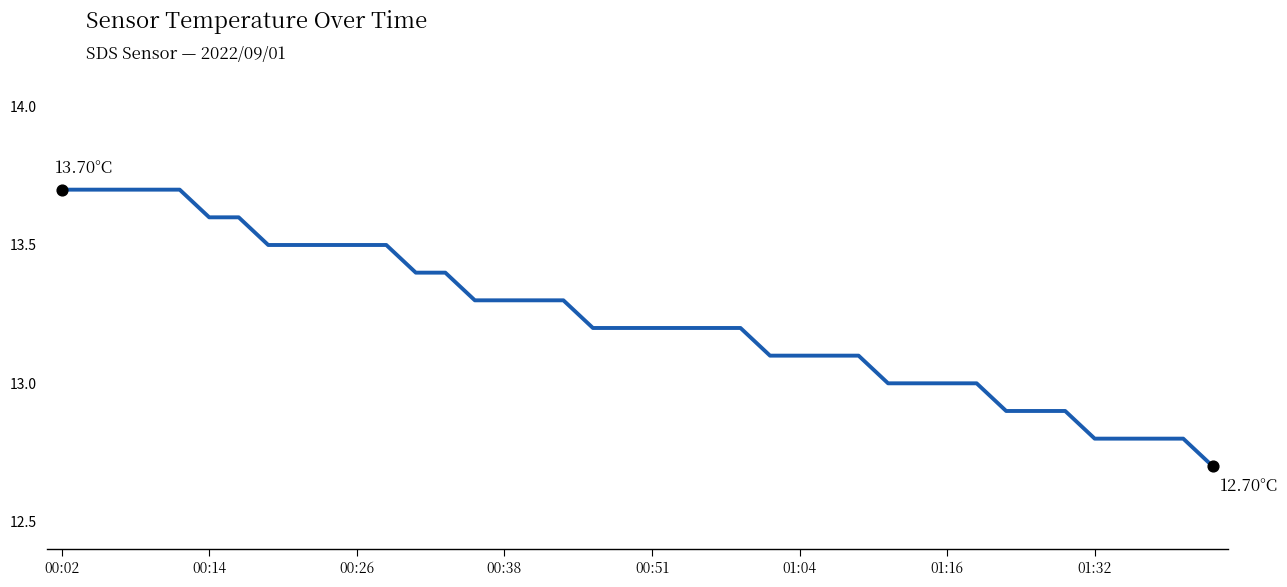

What is the difference between the maximum and minimum values?

1.0